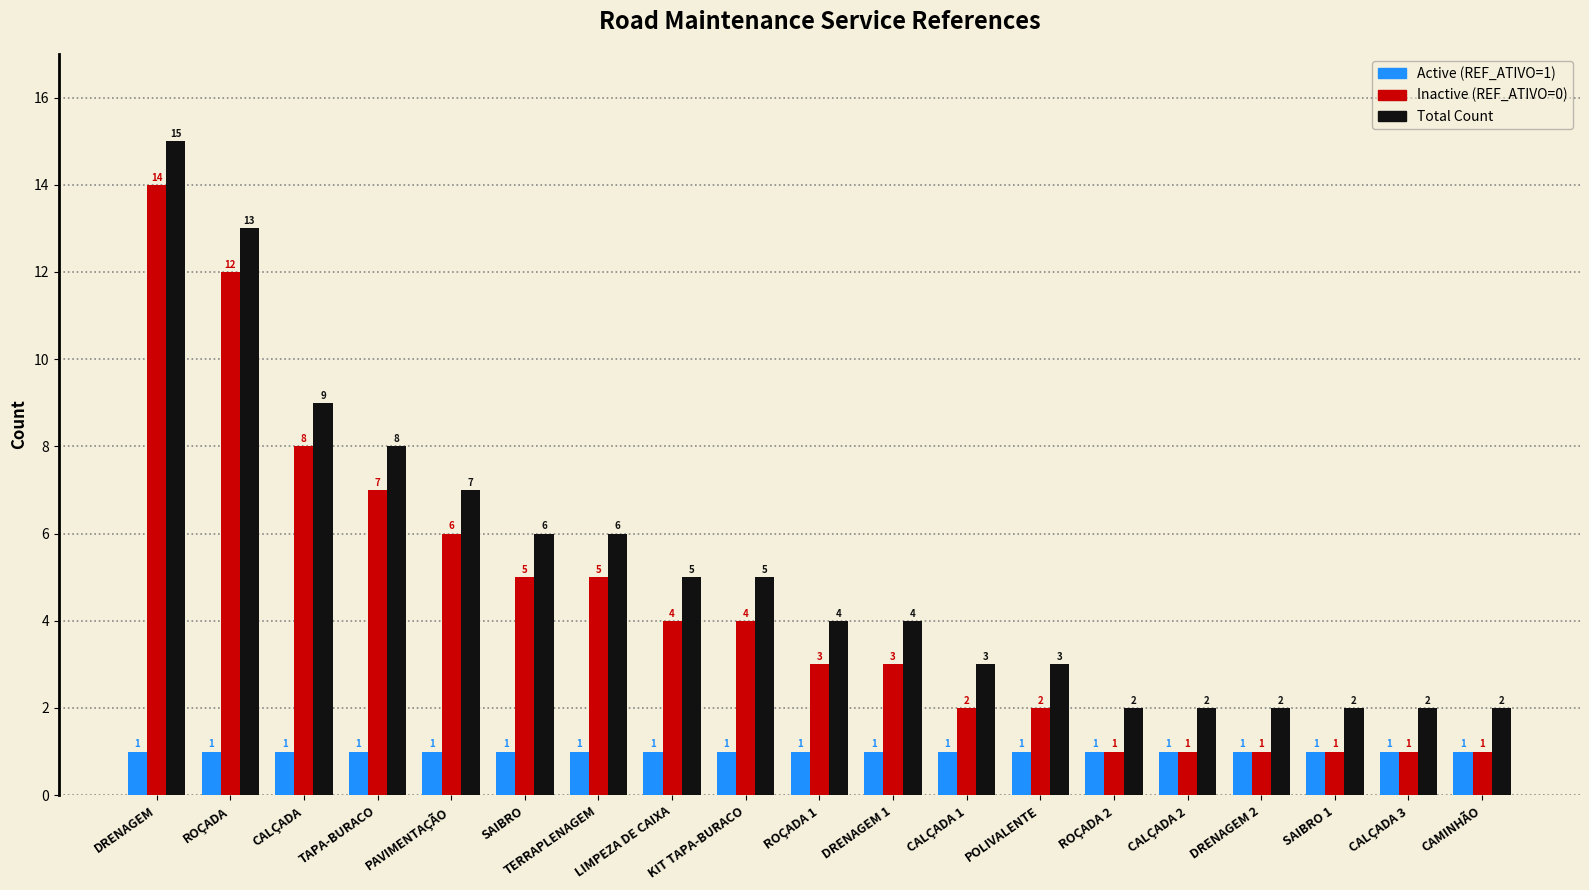

What is the value of the Inactive (REF_ATIVO=0) bar at the 11th from the left?

3